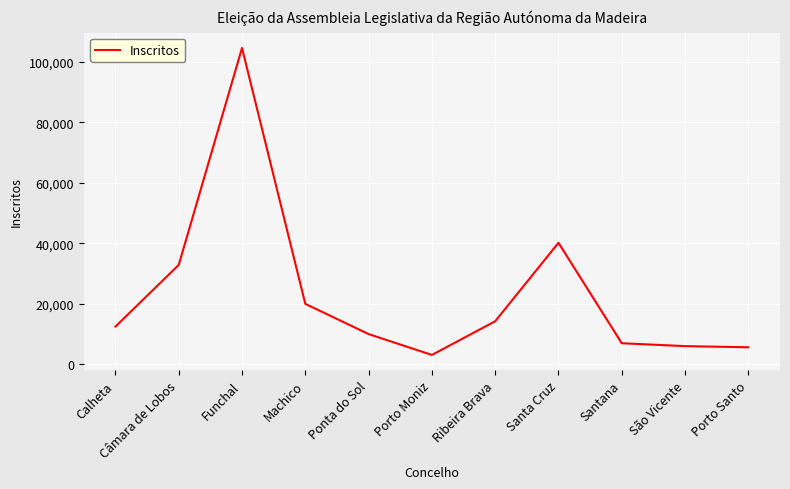

What is the difference between the values at Calheta and Santa Cruz?

27747